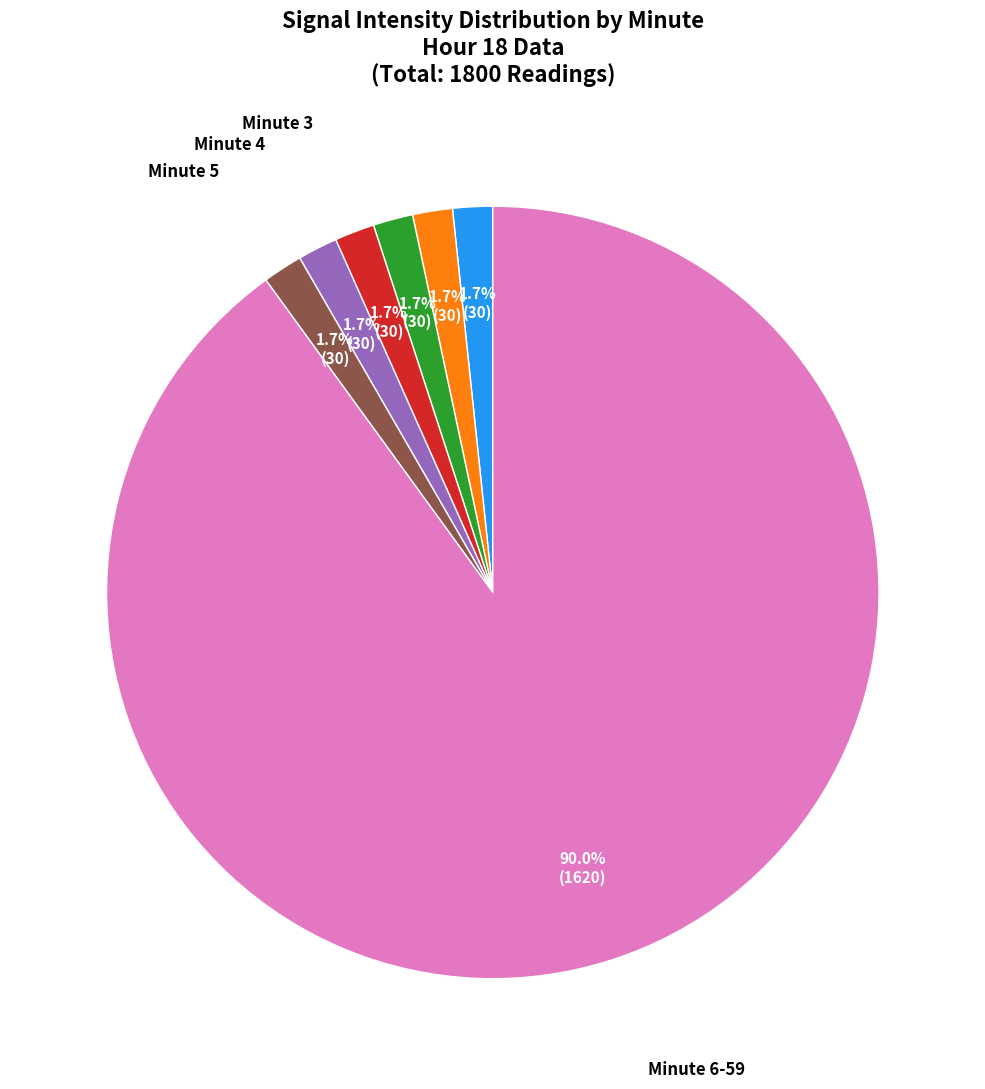

Which has a higher value, Minute 6-59 or Minute 3?

Minute 6-59